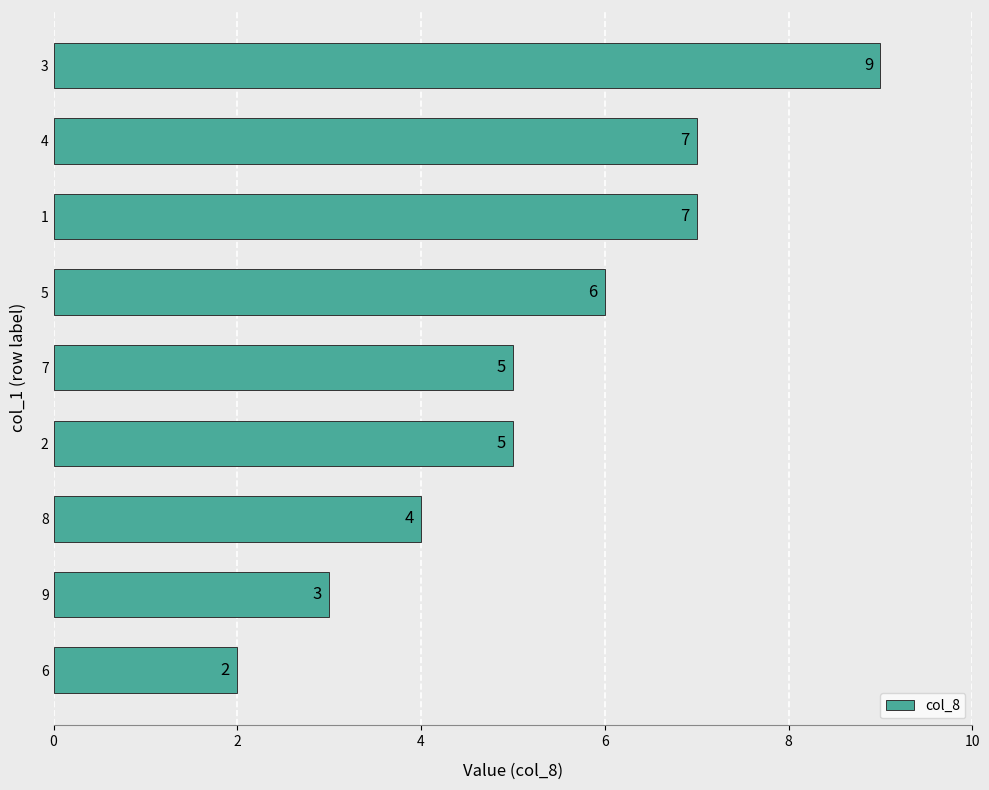

What is the average value?

5